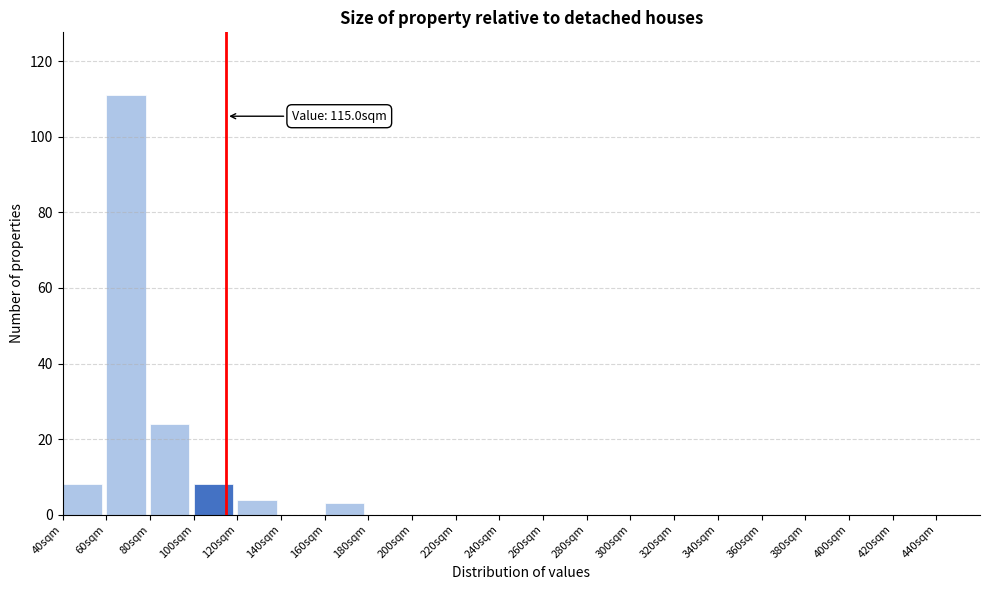

Over which range of the x-axis is the bar tallest?

60 to 80